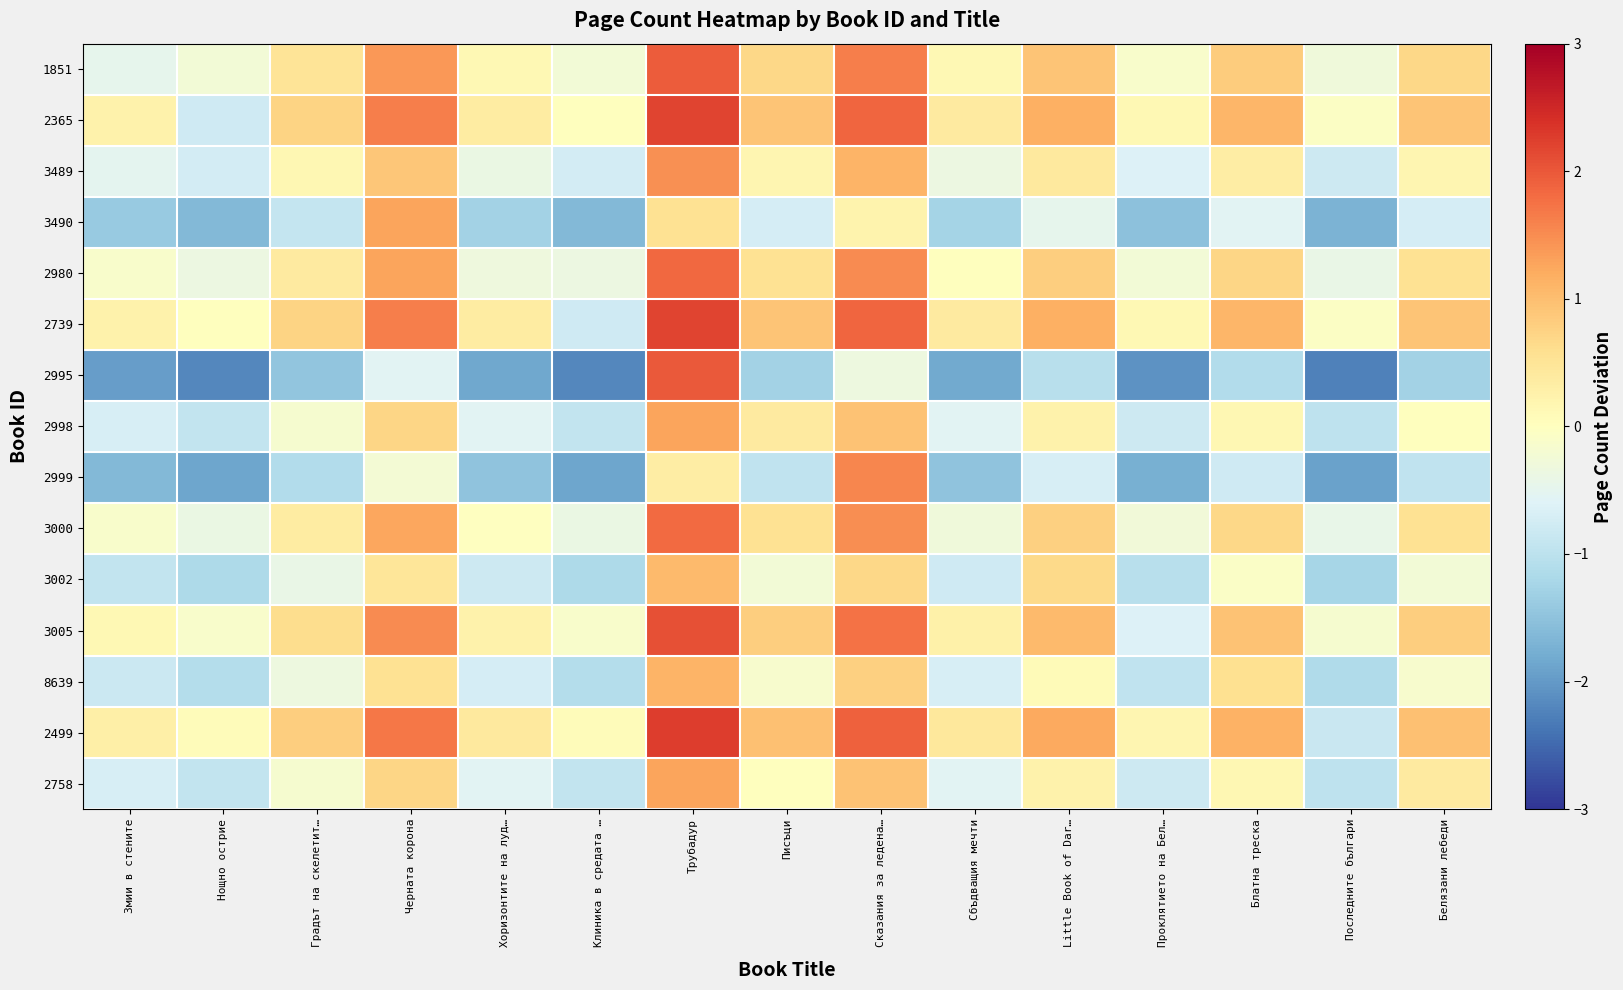

How many data points does each series have?

15